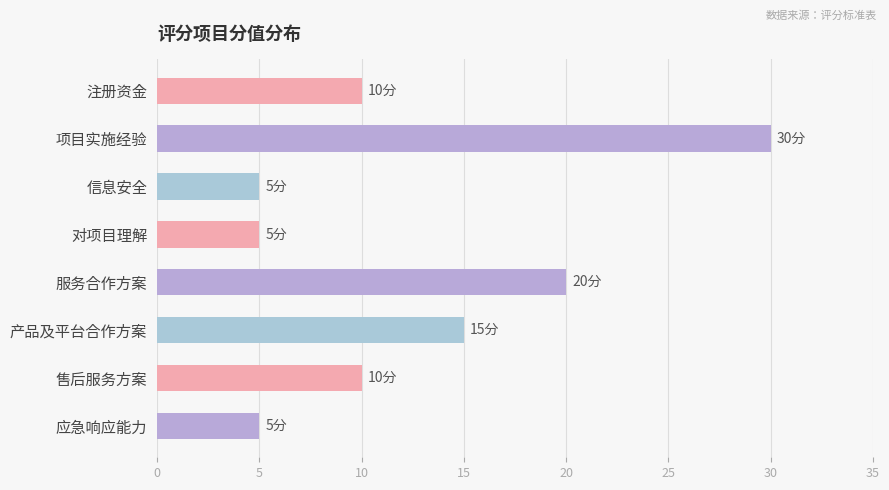

What position from the top is 产品及平台合作方案?

6